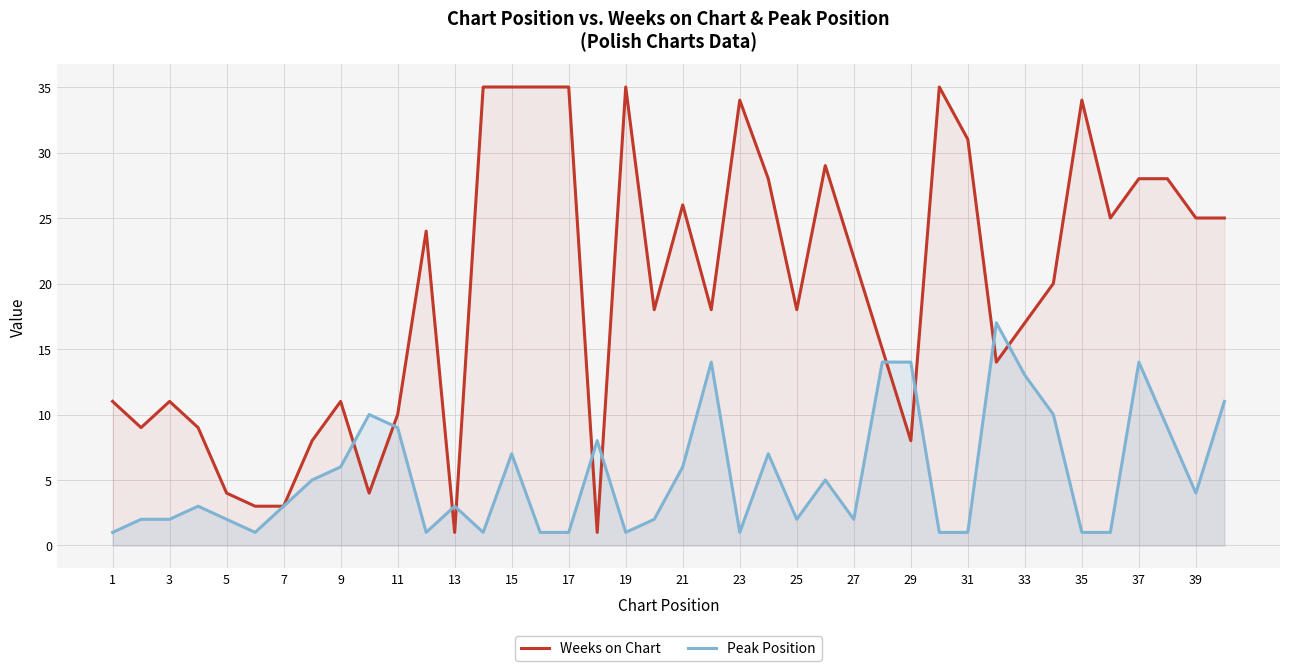

List the series in order of their overall mean, lowest first.

Peak Position, Weeks on Chart